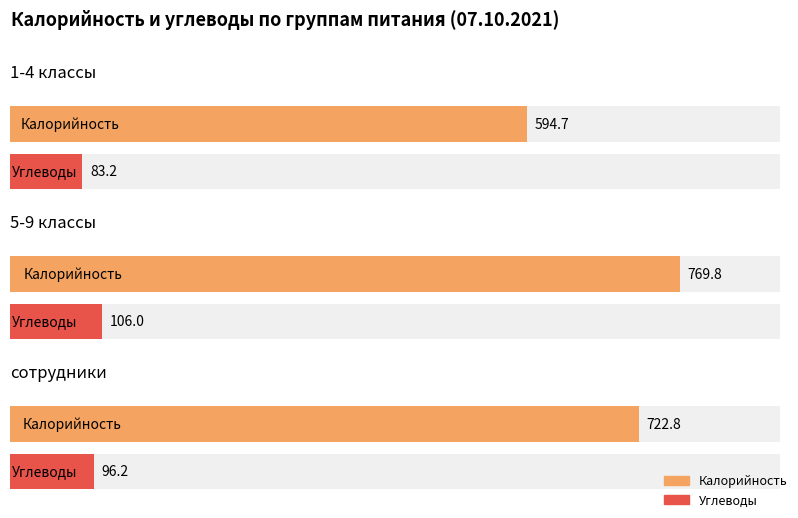

True or false: Жиры has a value of 10.0 at 5-9 классы.

False